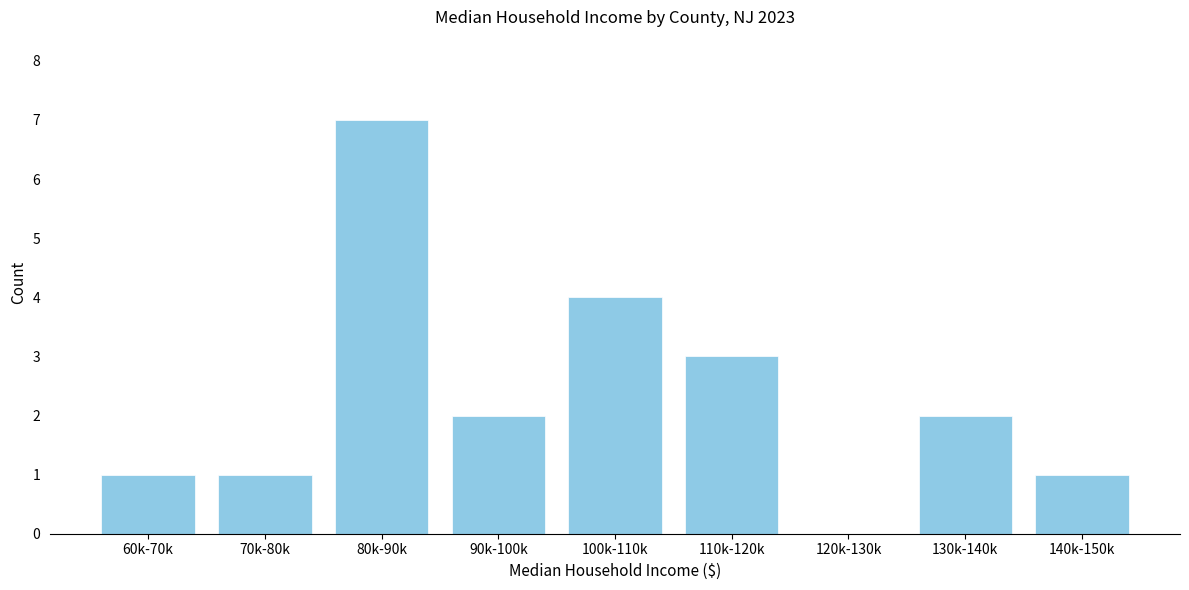

Reading left to right, what are all the values shown in this chart?

60k-70k=1	70k-80k=1	80k-90k=7	90k-100k=2	100k-110k=4	110k-120k=3	120k-130k=0	130k-140k=2	140k-150k=1